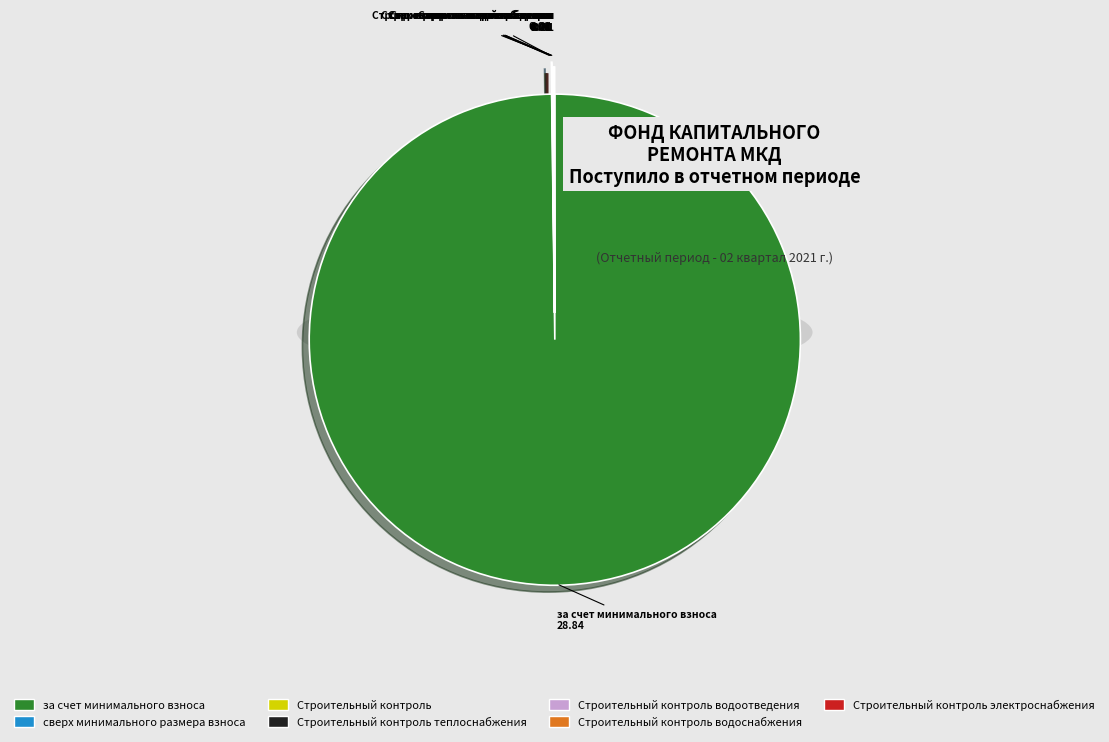

What is the total percentage of сверх минимального размера взноса and Строительный контроль?

0.1%